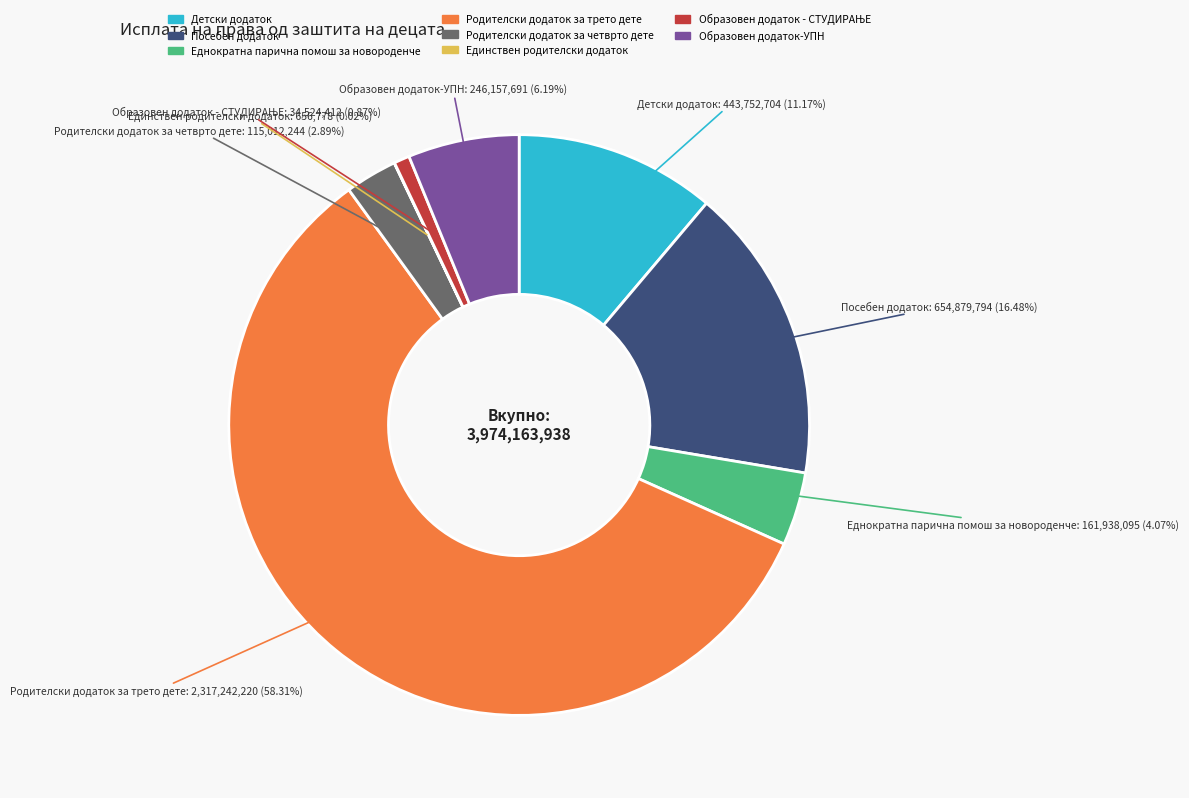

To the nearest percent, what is the difference between the largest and smallest slice percentages?

58%